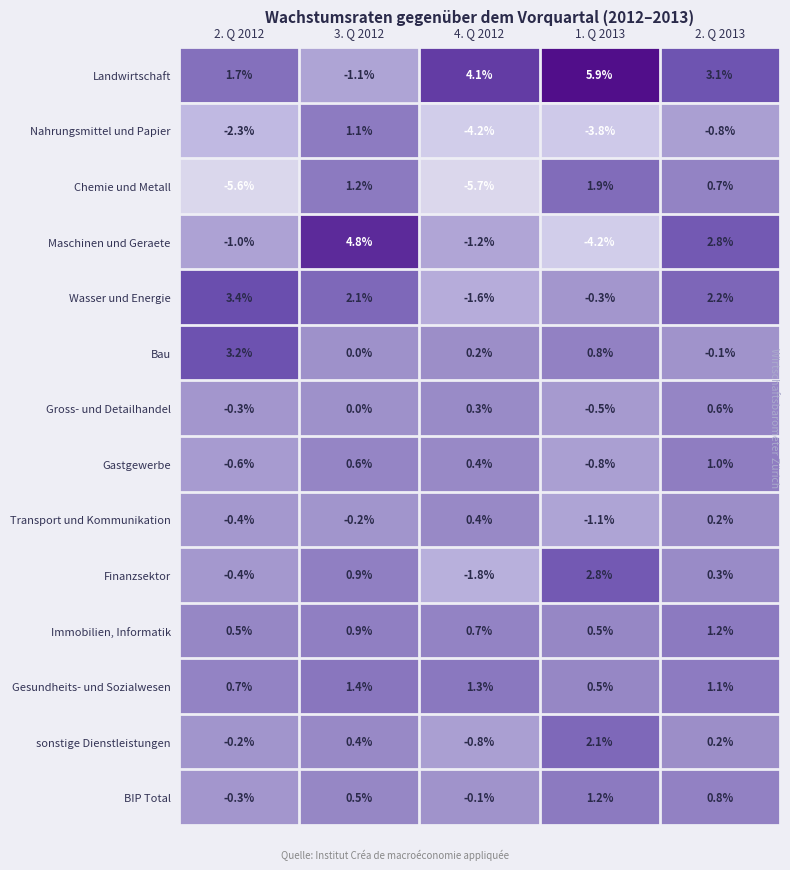

Rank the categories by Nahrungsmittel und Papier value from highest to lowest.

3. Q 2012, 2. Q 2013, 2. Q 2012, 1. Q 2013, 4. Q 2012